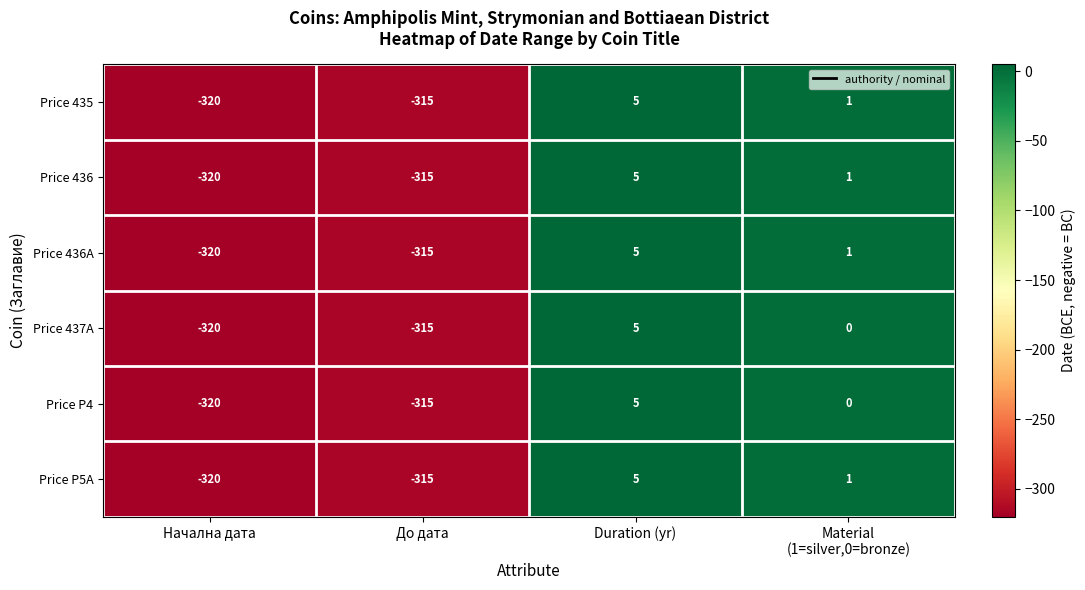

Which category has the highest value in the Price 437A series?

Duration (yr)